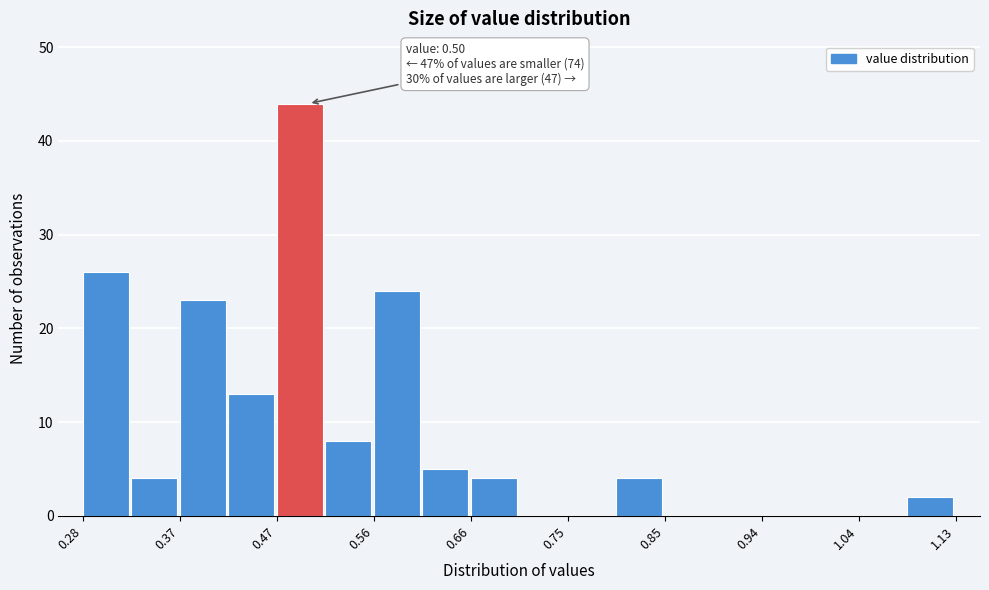

Over which range of the x-axis is the bar tallest?

0.47 to 0.52